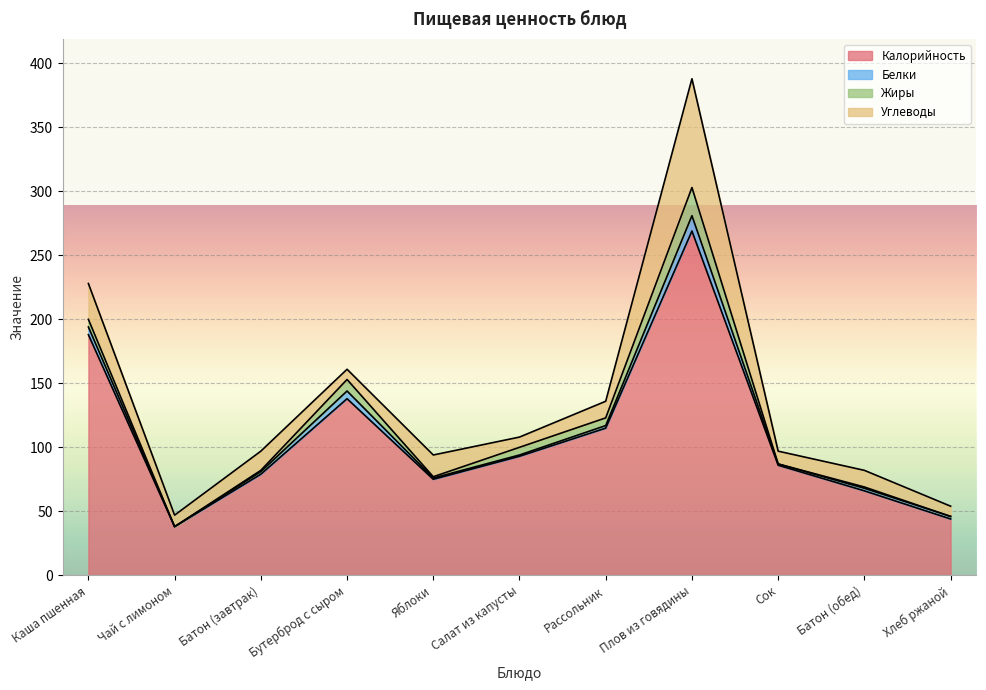

Which category has the lowest value in the Белки series?

Чай с лимоном